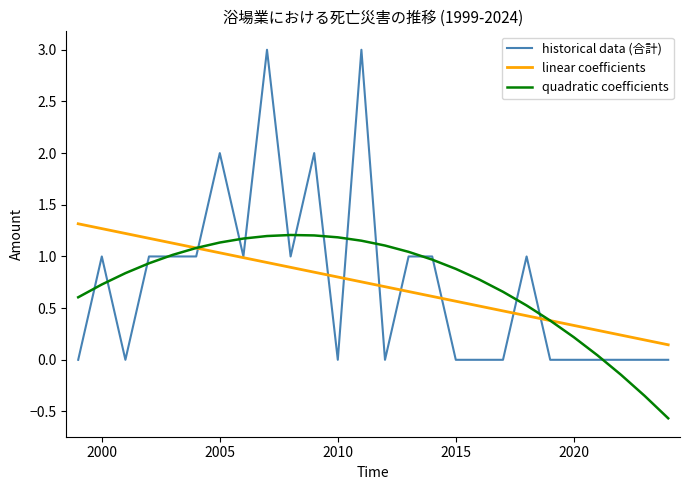

Which series has the widest spread of values?

historical data (合計)